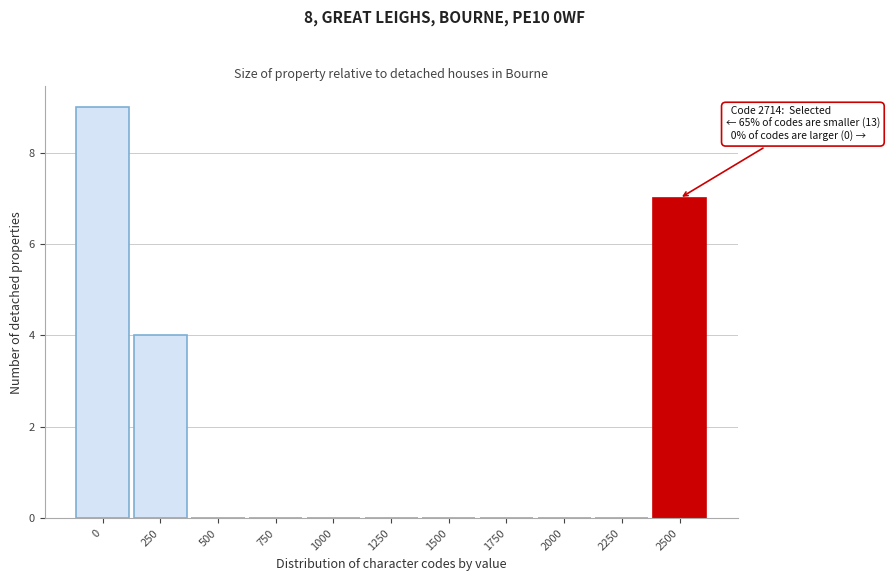

Reading left to right, transcribe all the data shown in this chart.

0=9	250=4	500=0	750=0	1000=0	1250=0	1500=0	1750=0	2000=0	2250=0	2500=7